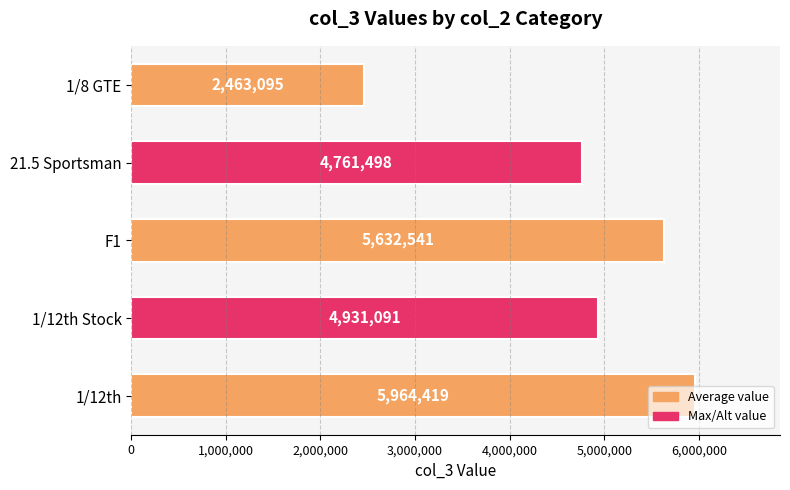

What is the smallest value displayed?

2463095